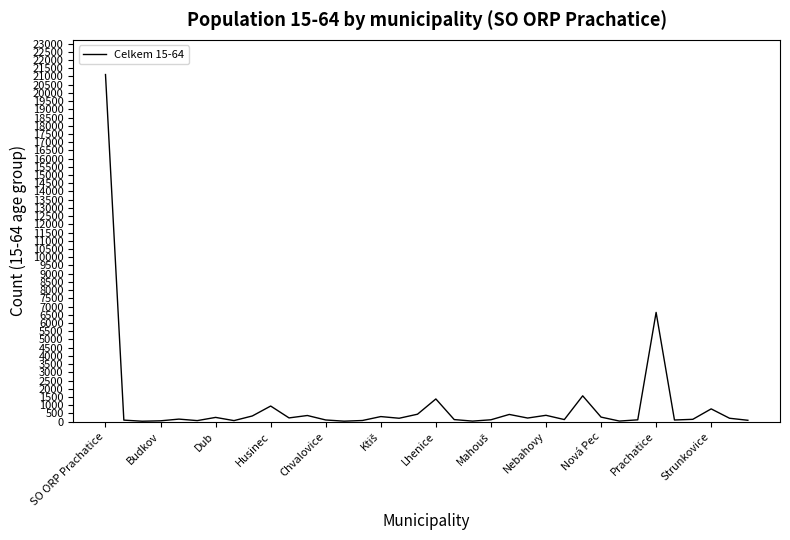

What is the difference between the maximum and minimum values?

21090